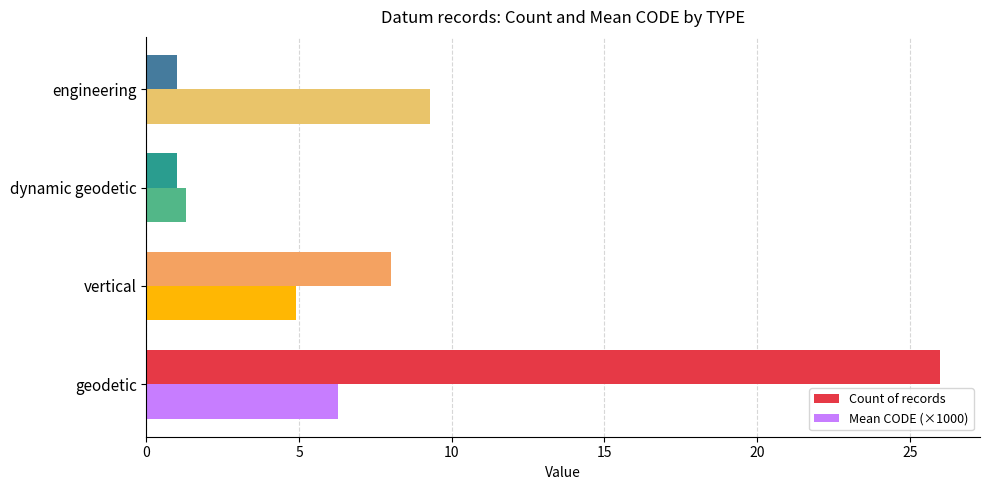

Count the number of data series in this chart.

2